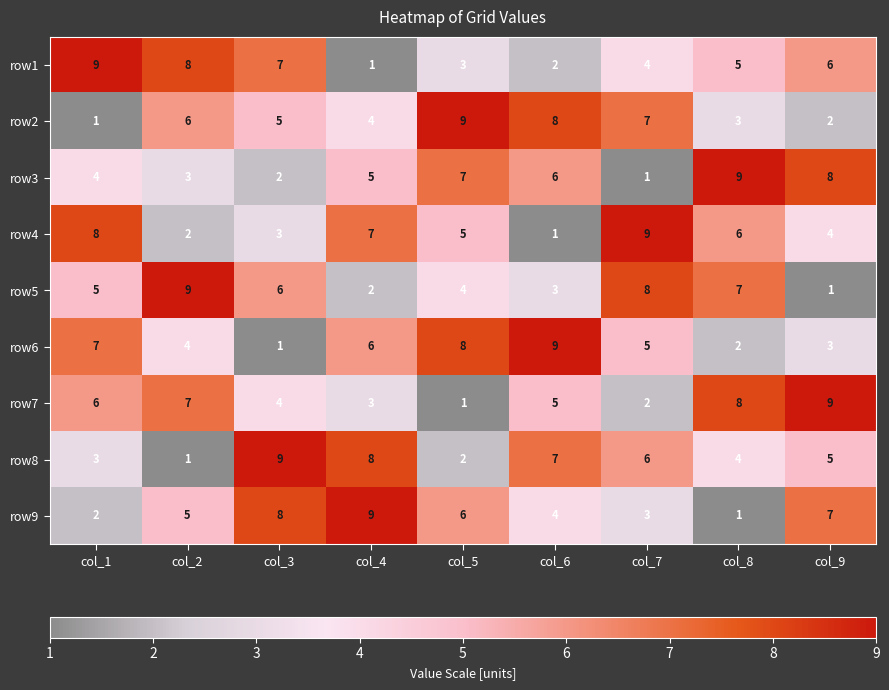

At how many categories does at least one series exceed 3?

9